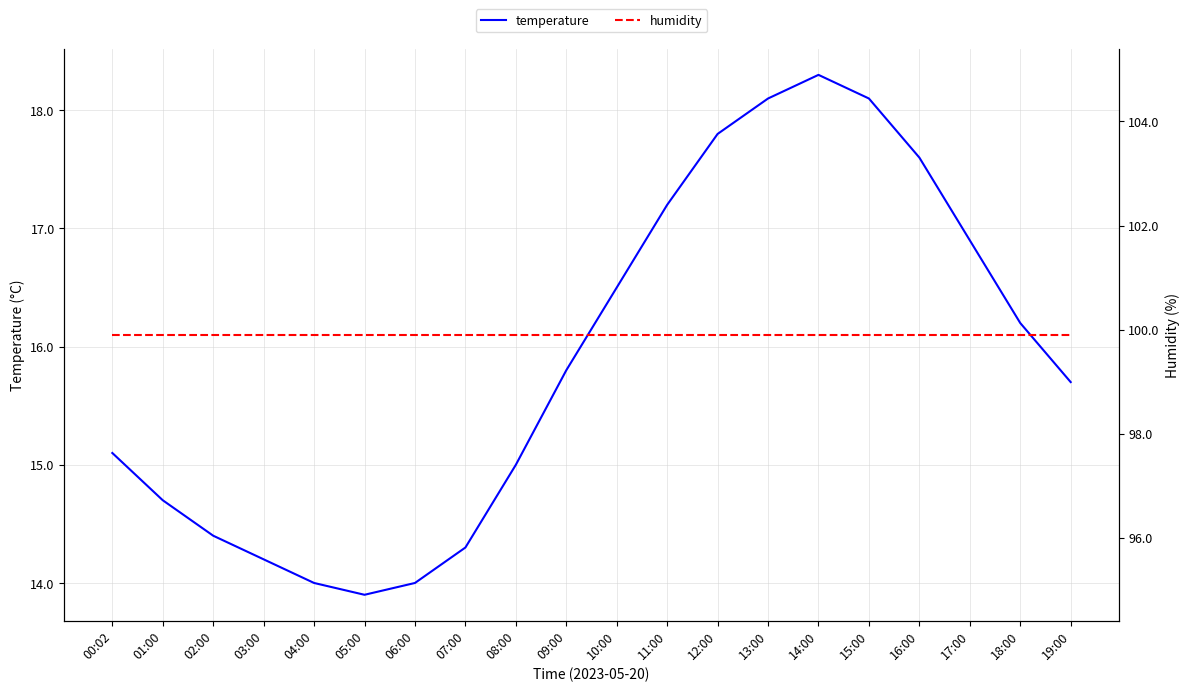

What is the value of the humidity point at the 10th from the left?

99.9